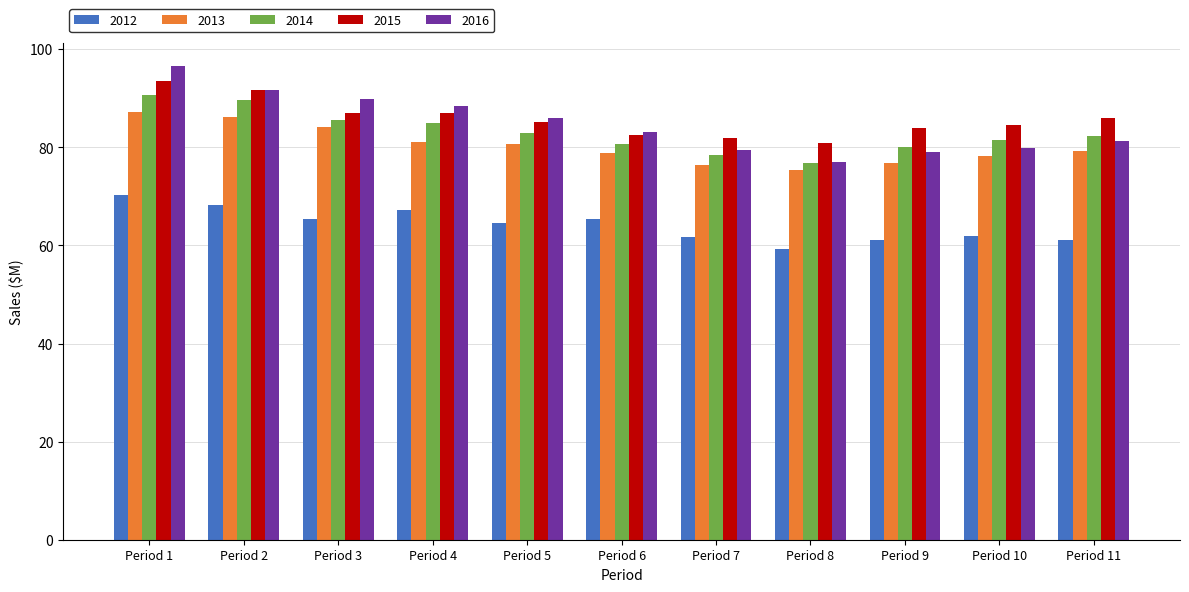

How many bars are there in total?

55